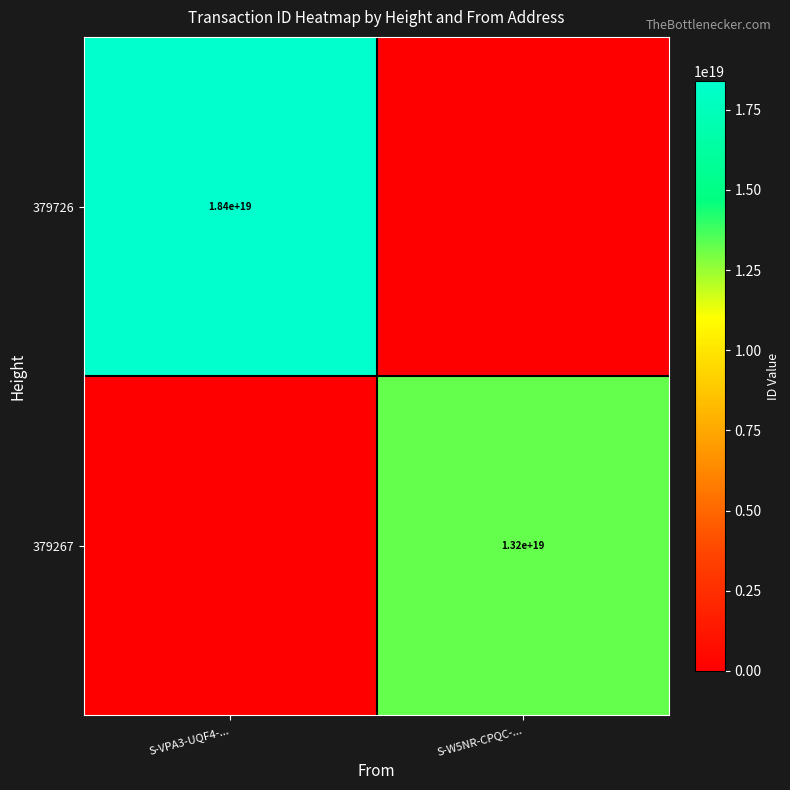

True or false: 379726 has a value of 25962623523722948608 at S-VPA3-UQF4-....

False